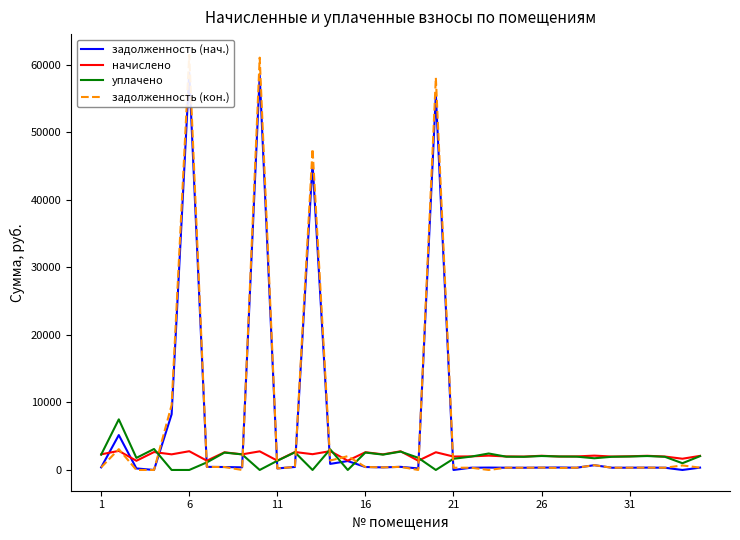

Which series has the widest spread of values?

задолженность (кон.)